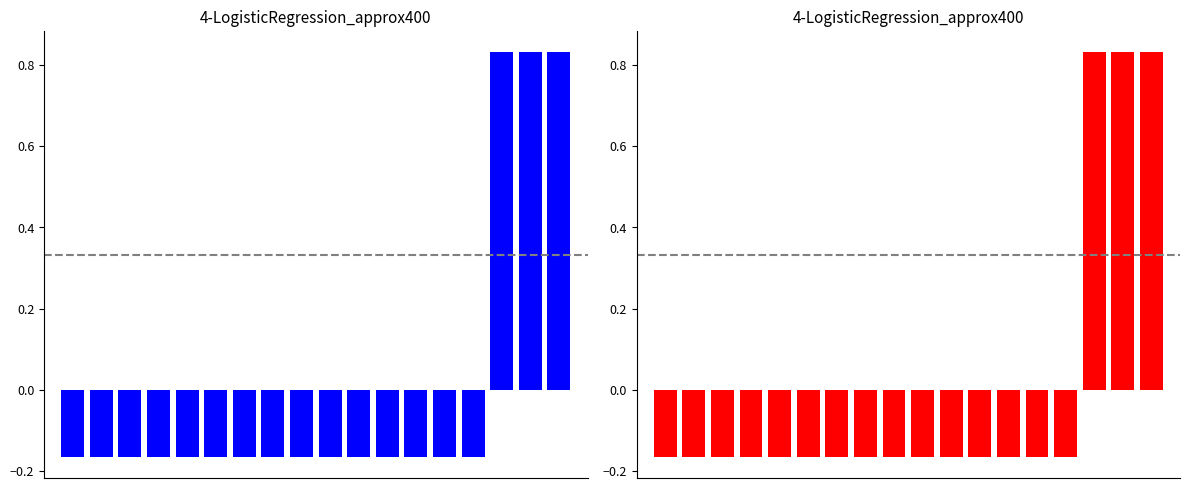

The value at 13 is -0.2. True or false?

True